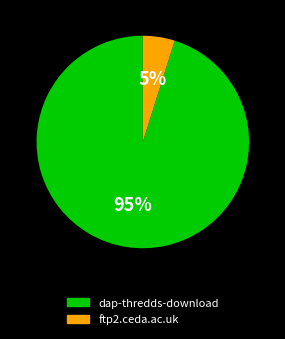

The dap-thredds-download slice represents 87% of the pie. True or false?

False